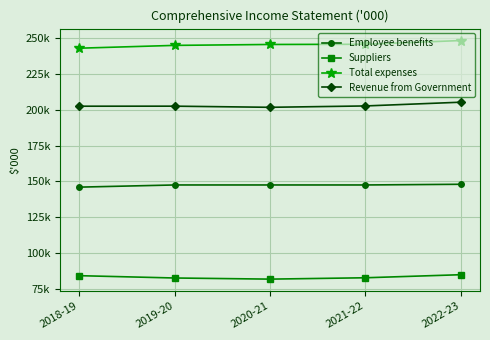

Does the chart have visible grid lines?

Yes